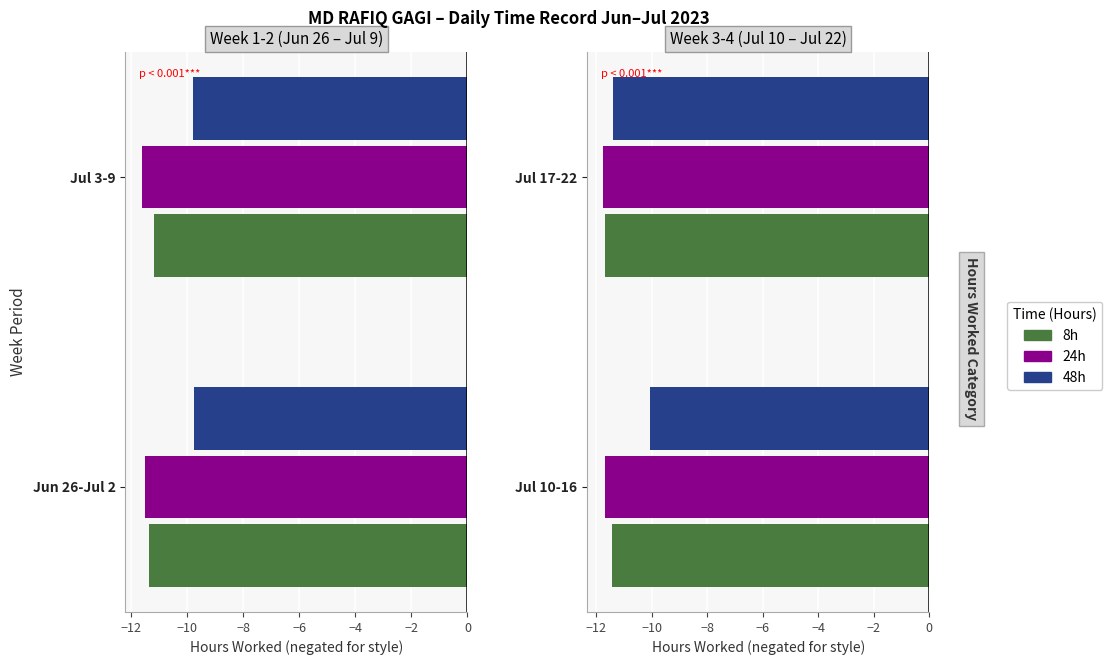

What is the spread (max minus min) of values at Jul 17-22?

0.3